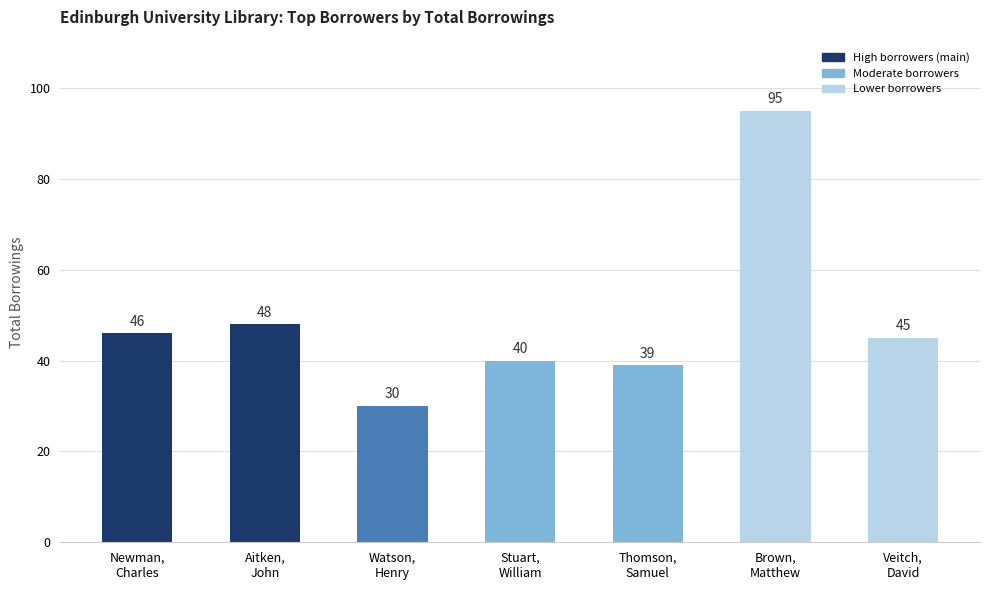

What is the label of the 5th bar from the right?

Watson,
Henry